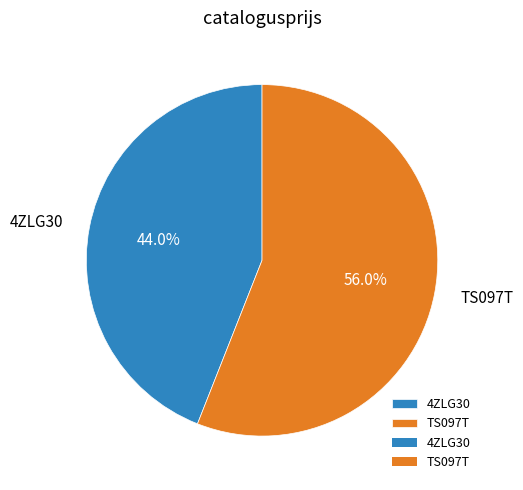

Is the sum of TS097T and 4ZLG30 greater than half?

Yes